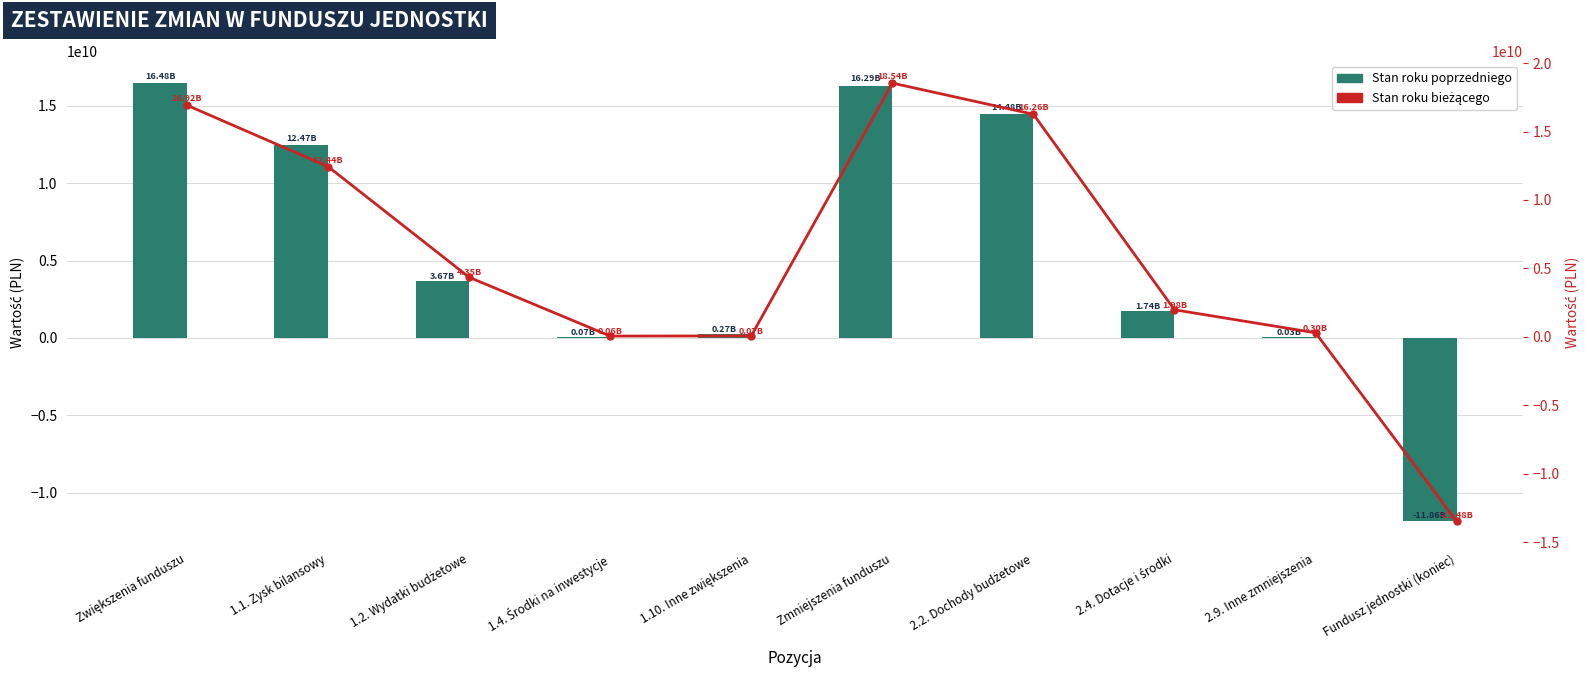

Is it true that Stan roku bieżącego equals 22374000145.7 at Zwiększenia funduszu?

False